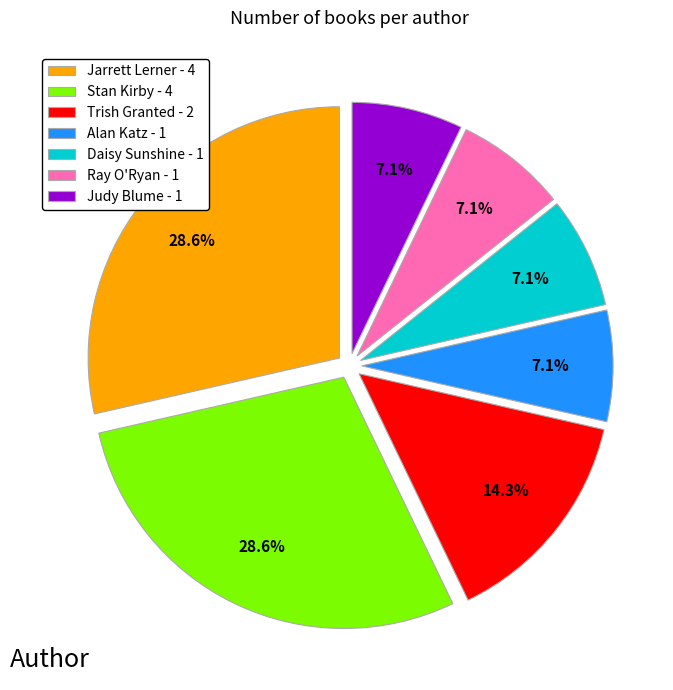

How many slices are in this pie chart?

7